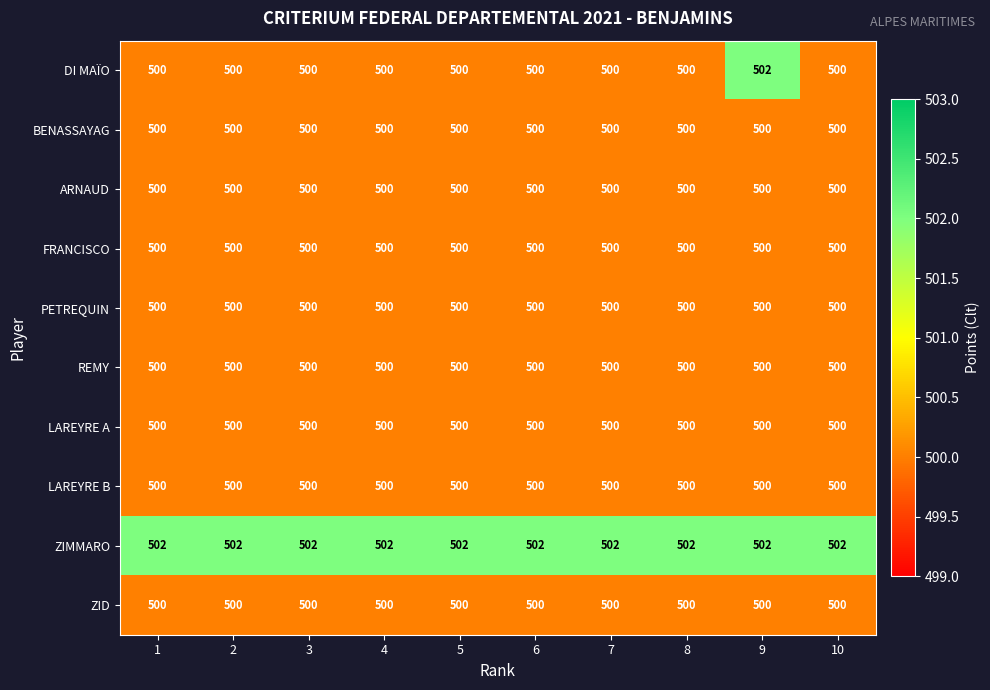

Which series has the largest total across all categories?

ZIMMARO